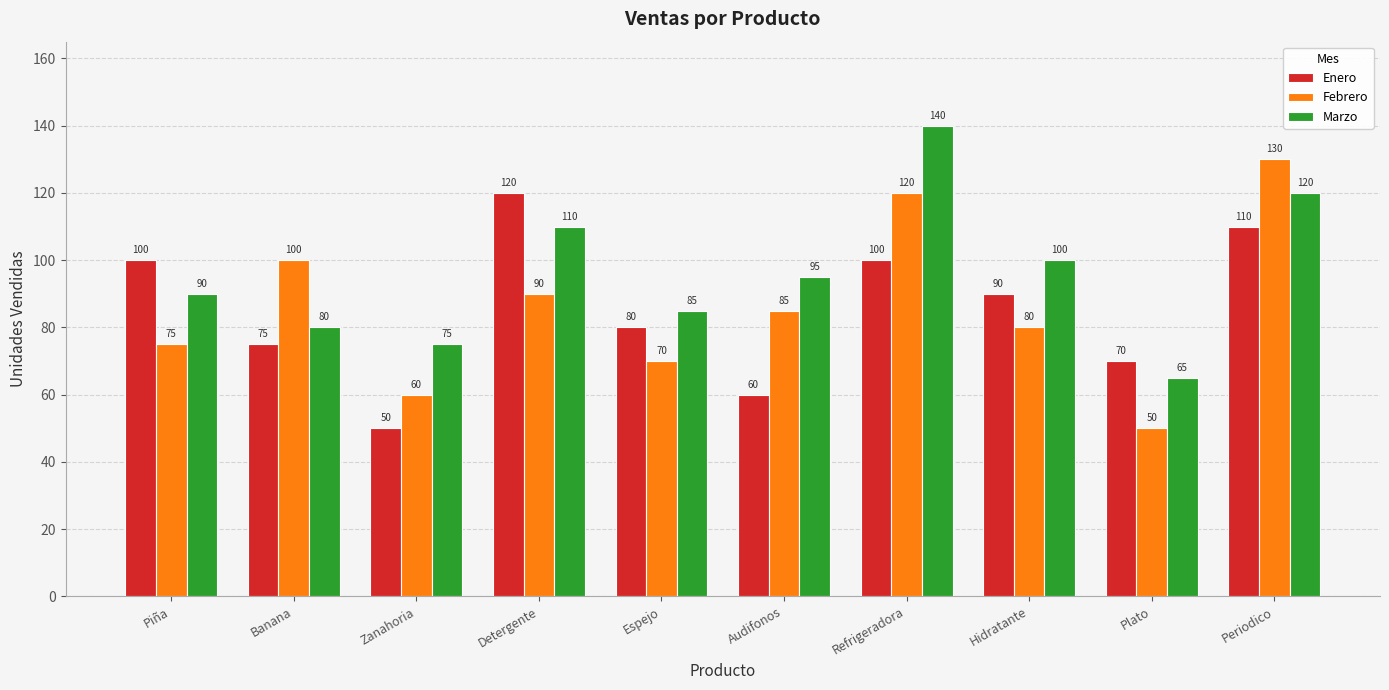

Does the chart contain any negative values?

No